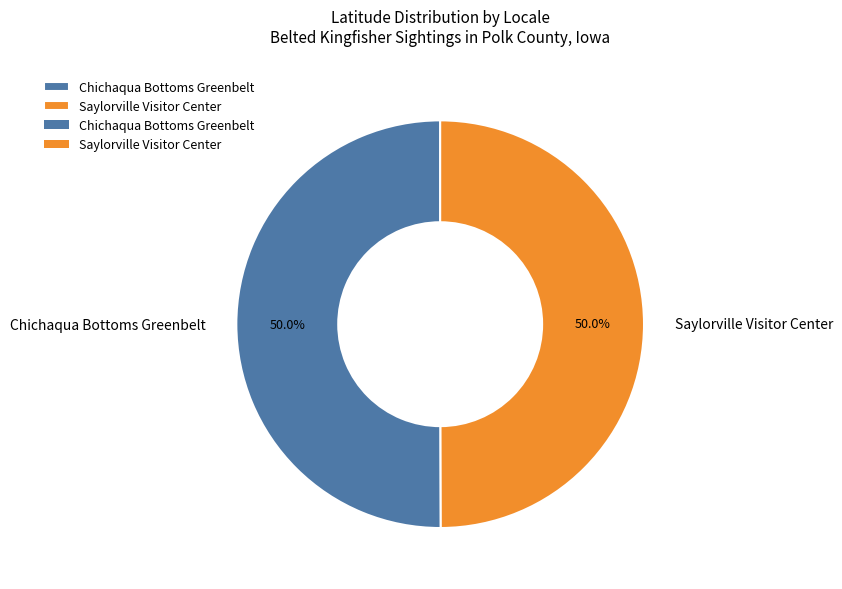

Is it true that Saylorville Visitor Center is 50% of the pie?

True